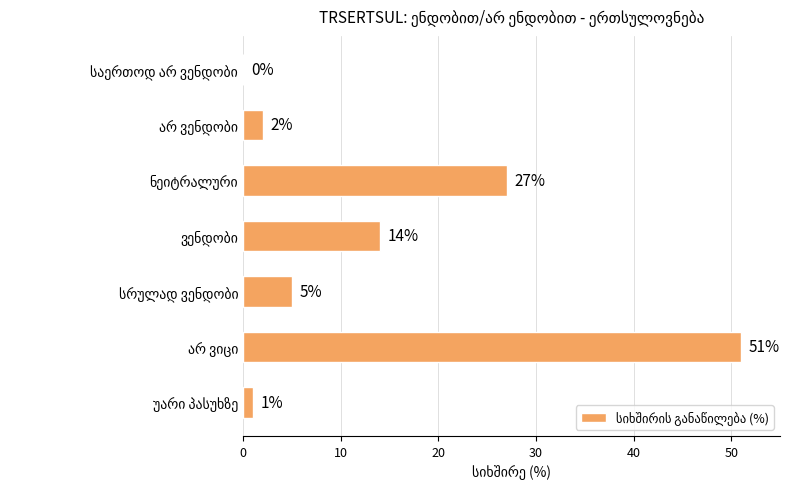

What is the maximum value shown in the chart?

51